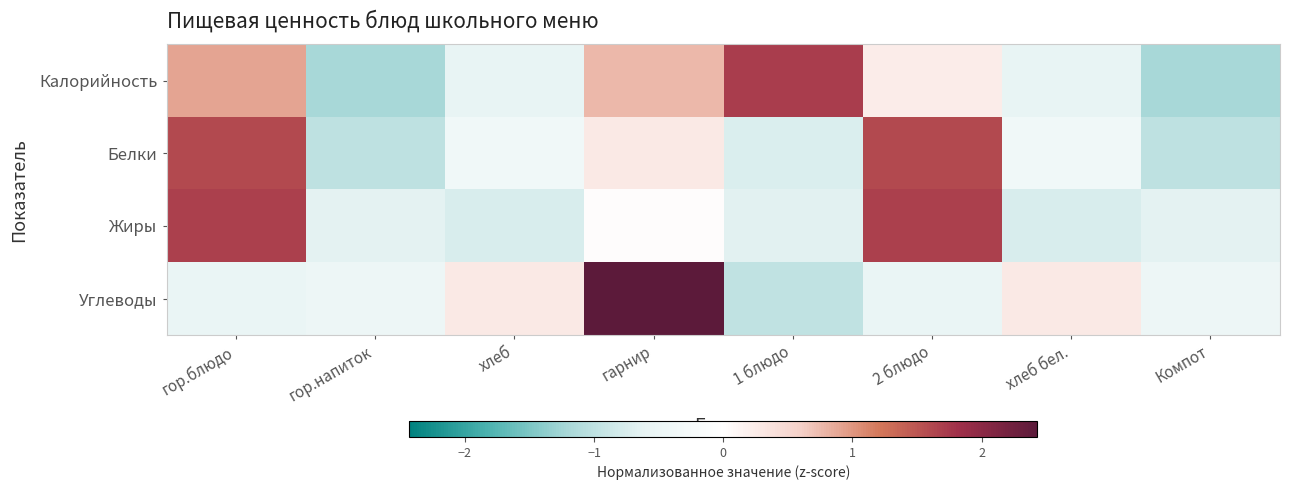

What is the smallest value displayed?

-1.2